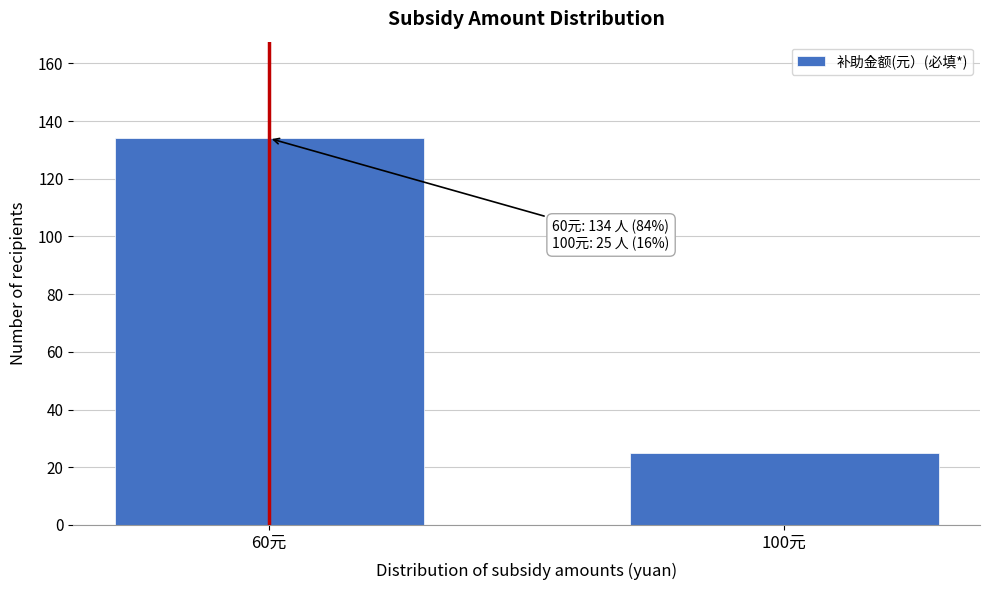

Reading left to right, transcribe all the data shown in this chart.

134	25